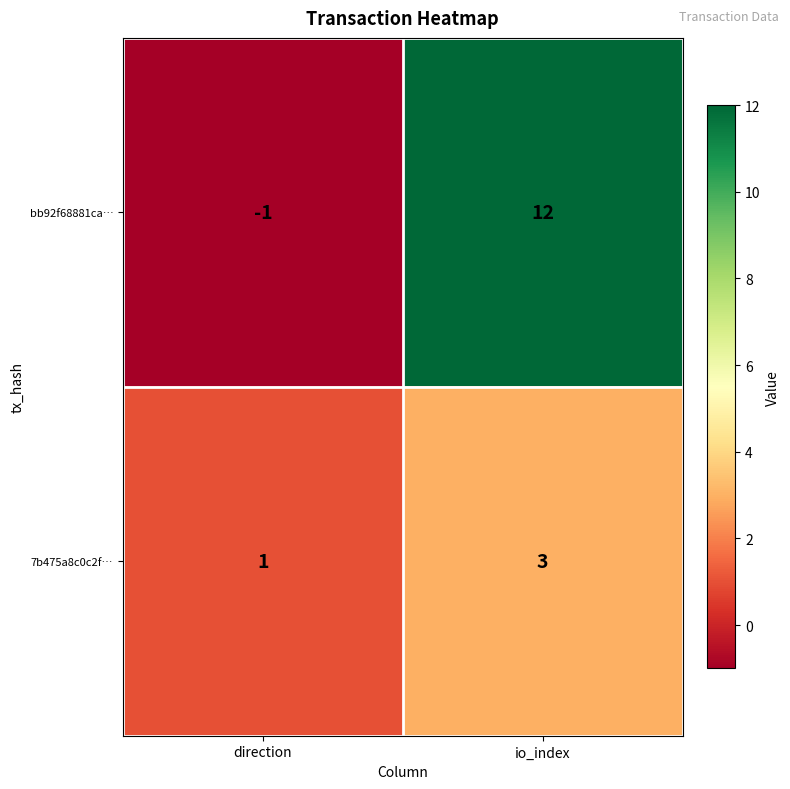

Where is 7b475a8c0c2f… nearest to the value 2?

direction